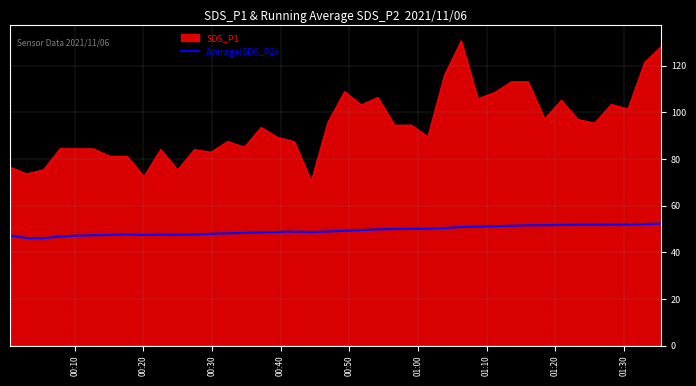

List the series in order of their overall mean, highest first.

SDS_P1, Average(SDS_P2)